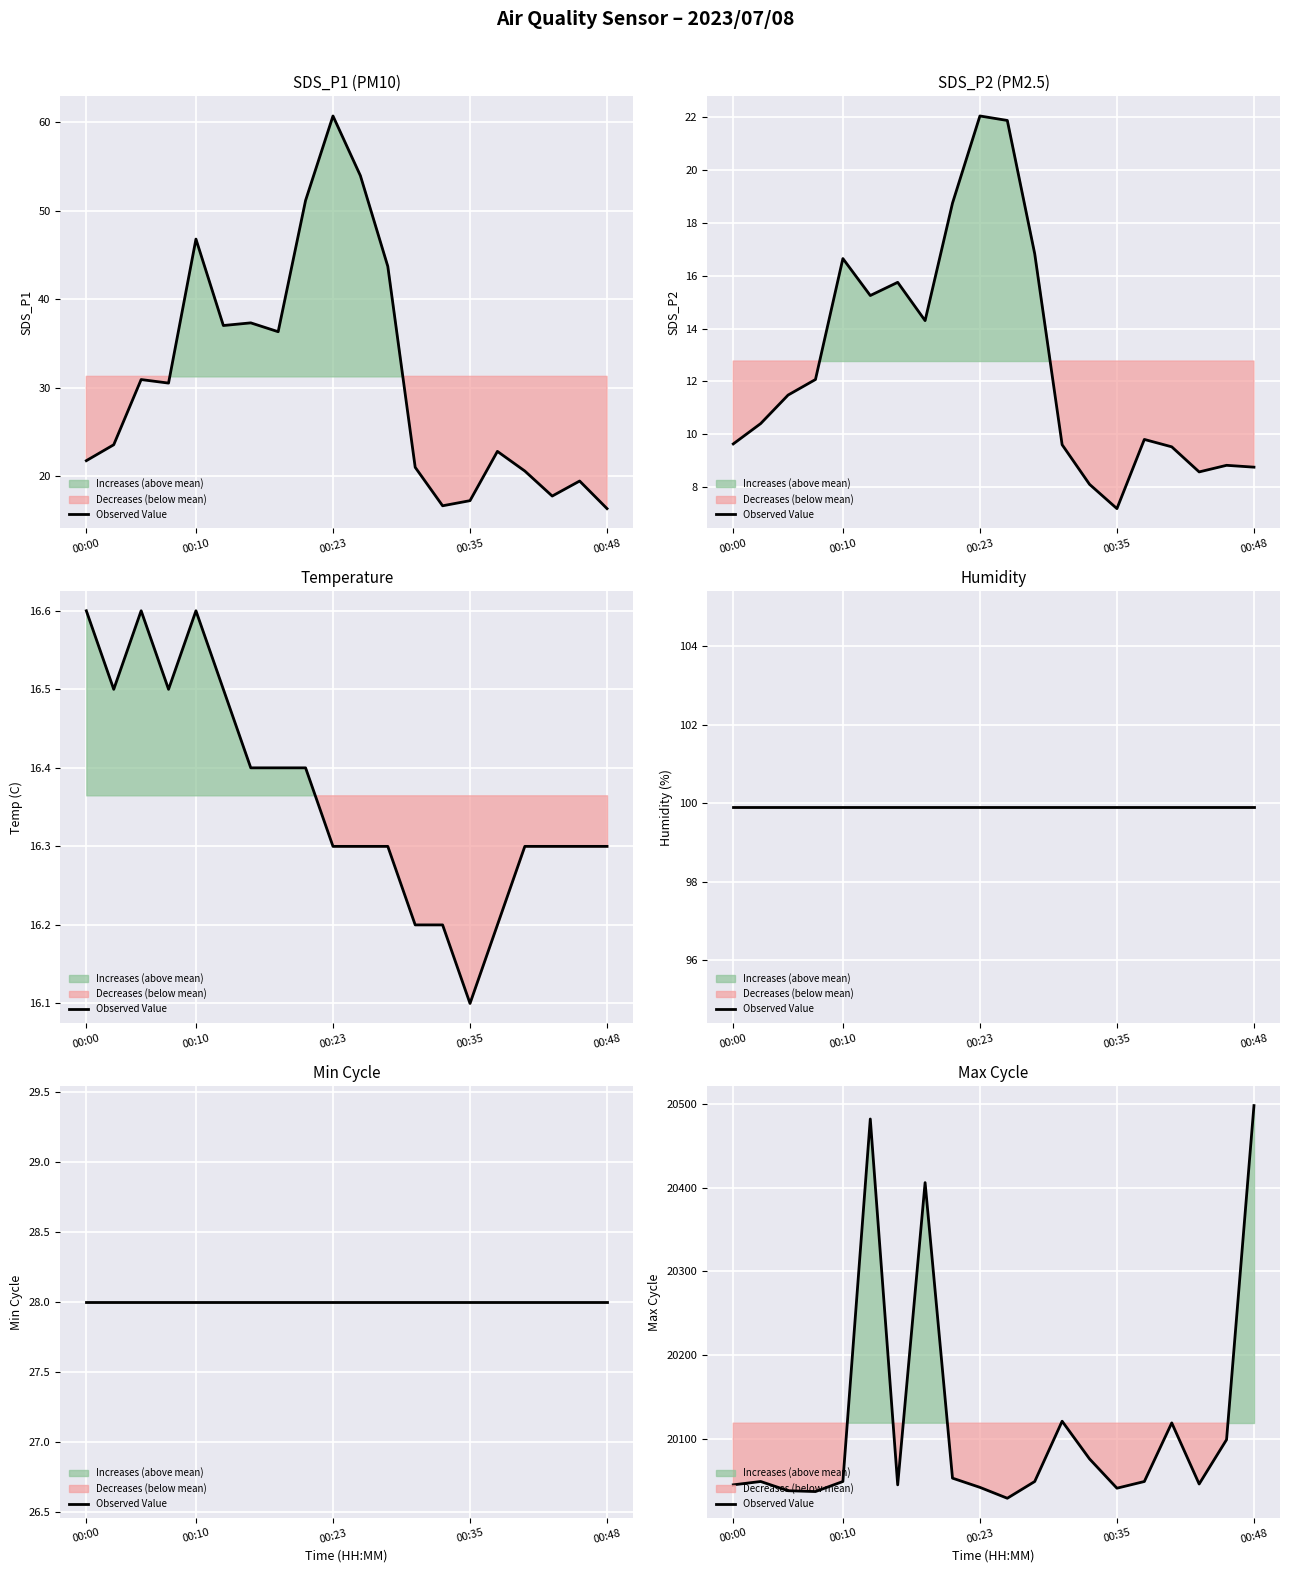

What is the sum of the values at 17 and 14?

40087